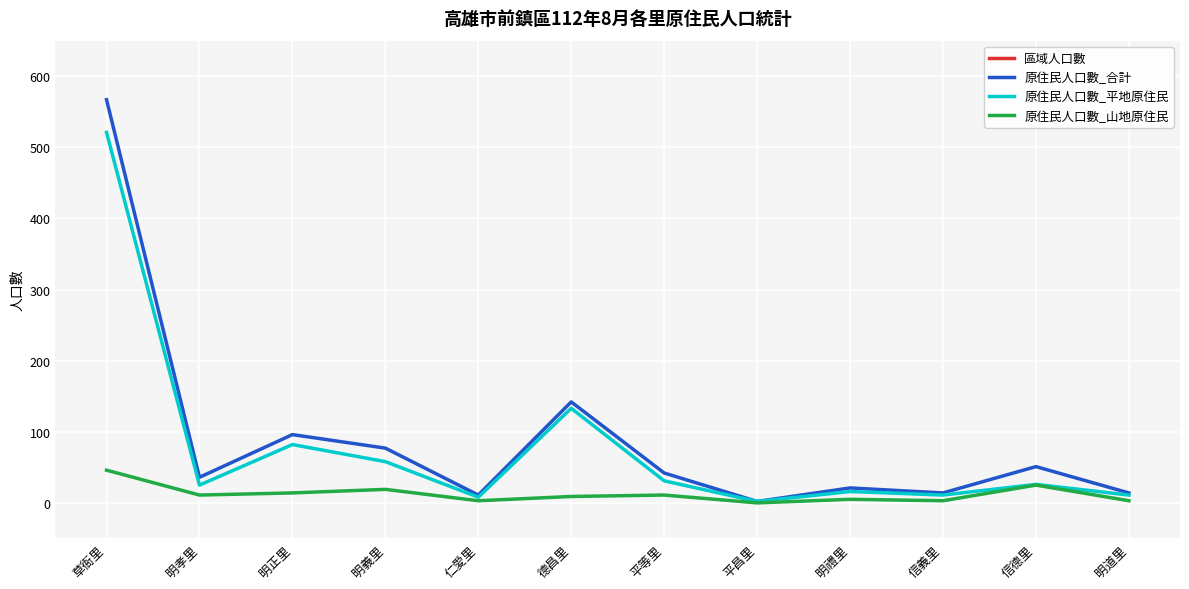

What position from the right is 明孝里?

11